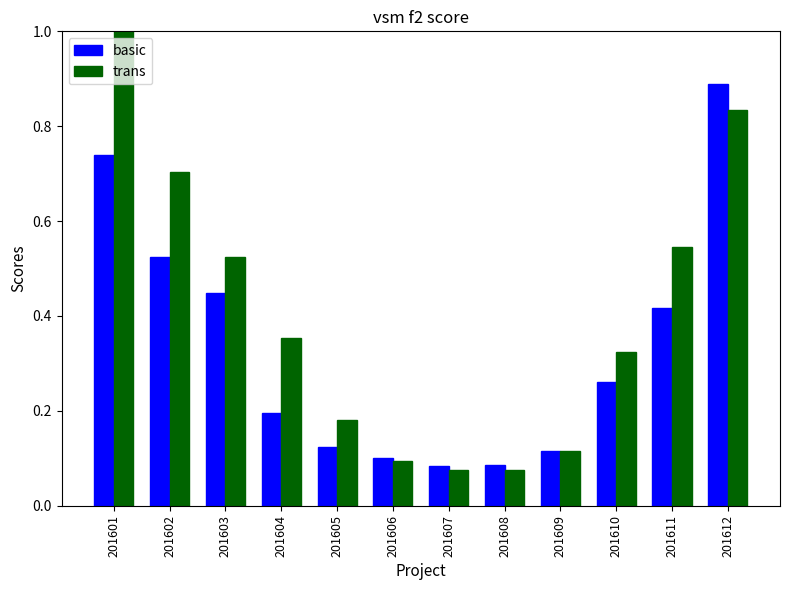

At how many categories does at least one series exceed 0?

12